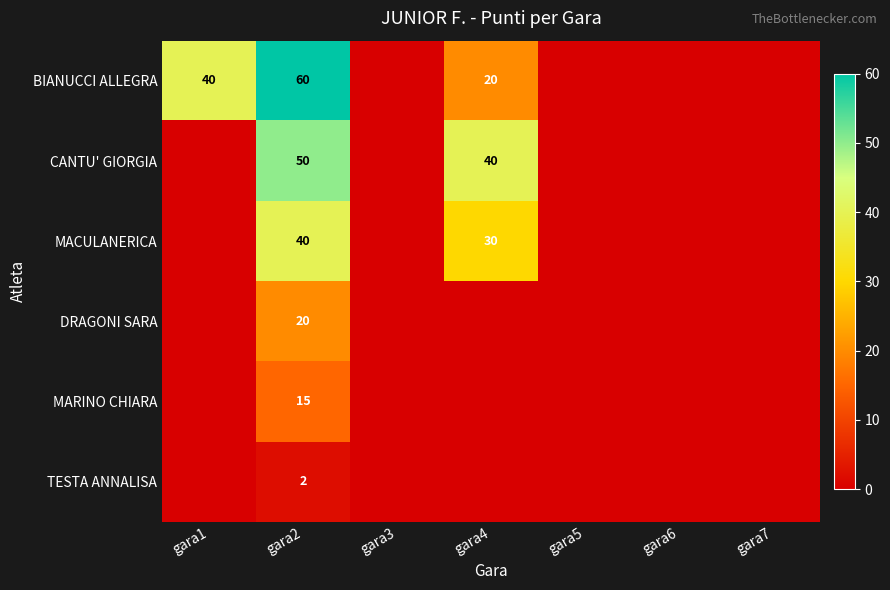

What is the total value across all series at gara2?

187